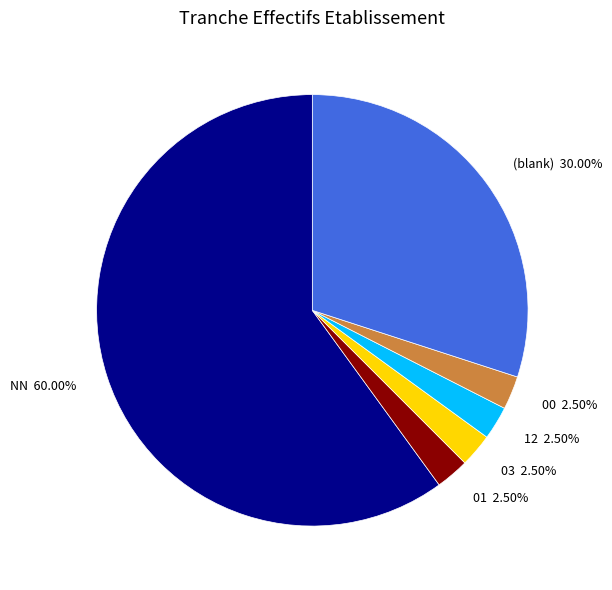

Which has a higher value, (blank) or 00?

(blank)